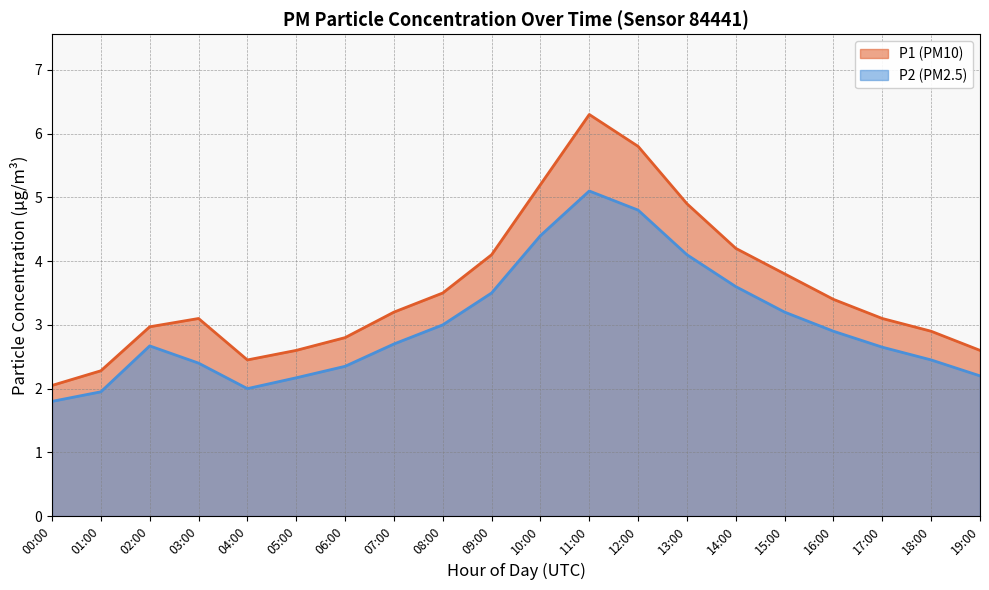

List the labels in order of P2 value, largest first.

11:00, 12:00, 10:00, 13:00, 14:00, 09:00, 15:00, 08:00, 16:00, 07:00, 02:00, 17:00, 18:00, 03:00, 06:00, 19:00, 05:00, 04:00, 01:00, 00:00